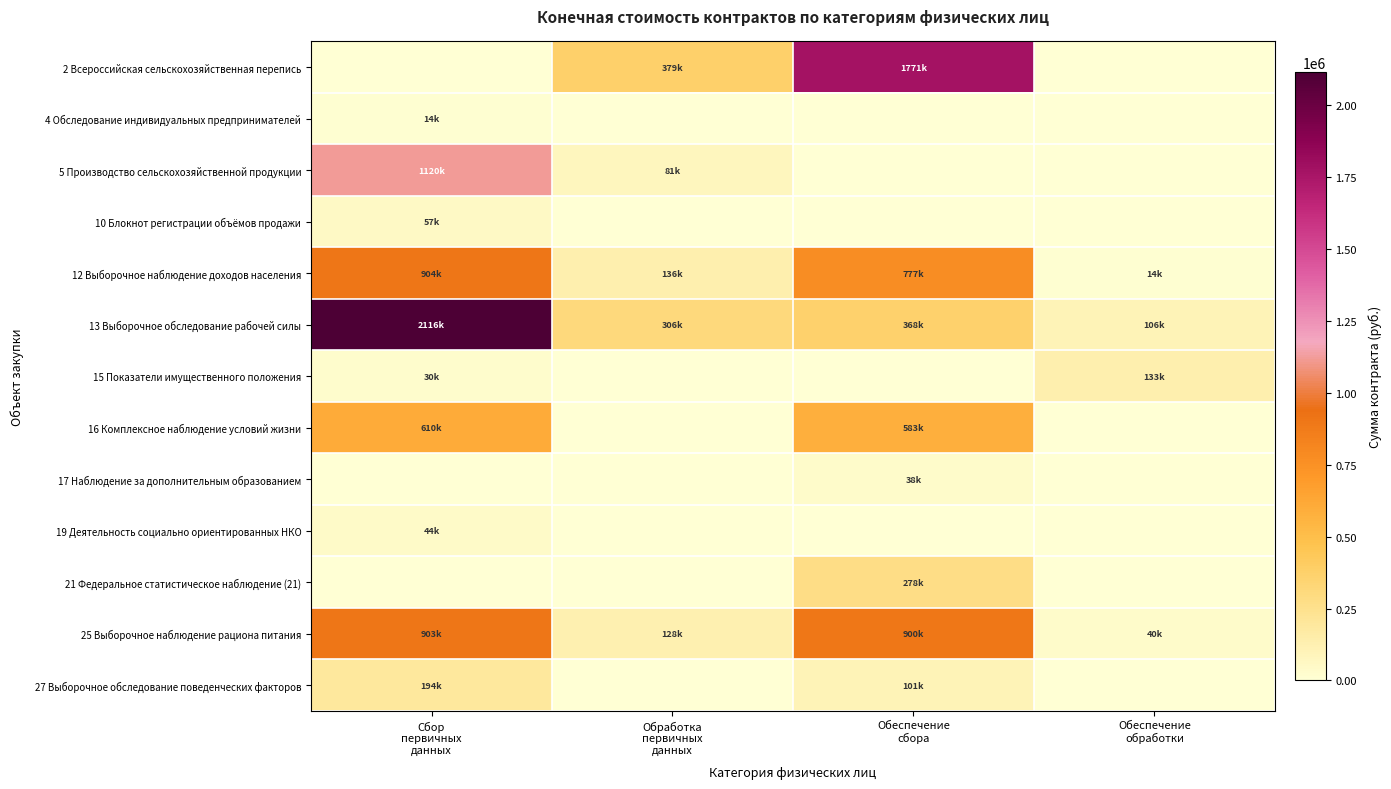

Rank the series at Обработка первичных данных from highest to lowest value.

2 Всероссийская сельскохозяйственная перепись, 13 Выборочное обследование рабочей силы, 12 Выборочное наблюдение доходов населения, 25 Выборочное наблюдение рациона питания, 5 Производство сельскохозяйственной продукции, 4 Обследование индивидуальных предпринимателей, 10 Блокнот регистрации объёмов продажи, 15 Показатели имущественного положения, 16 Комплексное наблюдение условий жизни, 17 Наблюдение за дополнительным образованием, 19 Деятельность социально ориентированных НКО, 21 Федеральное статистическое наблюдение (21), 27 Выборочное обследование поведенческих факторов